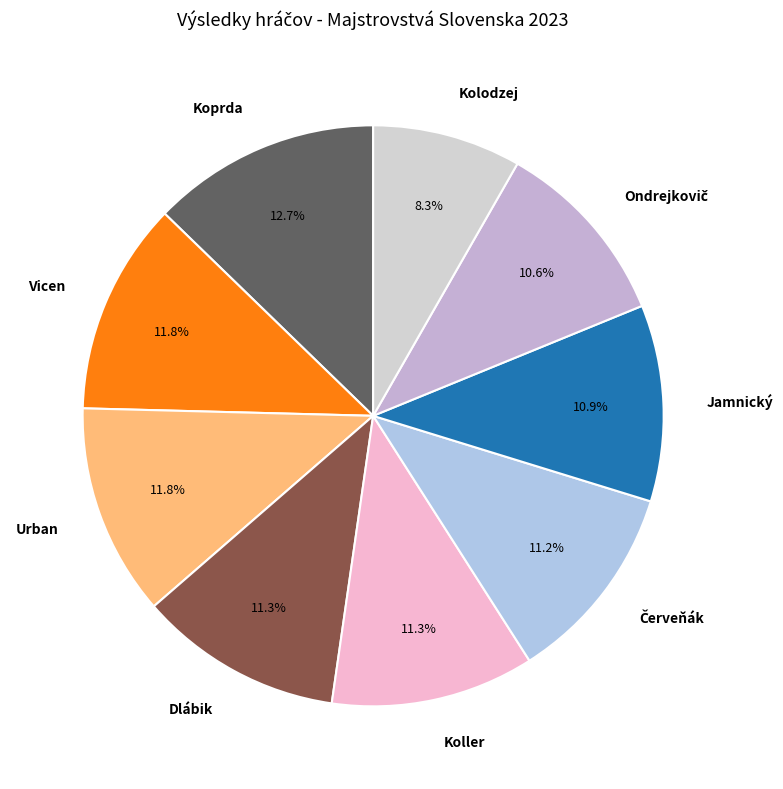

Is there a majority slice in this chart?

No